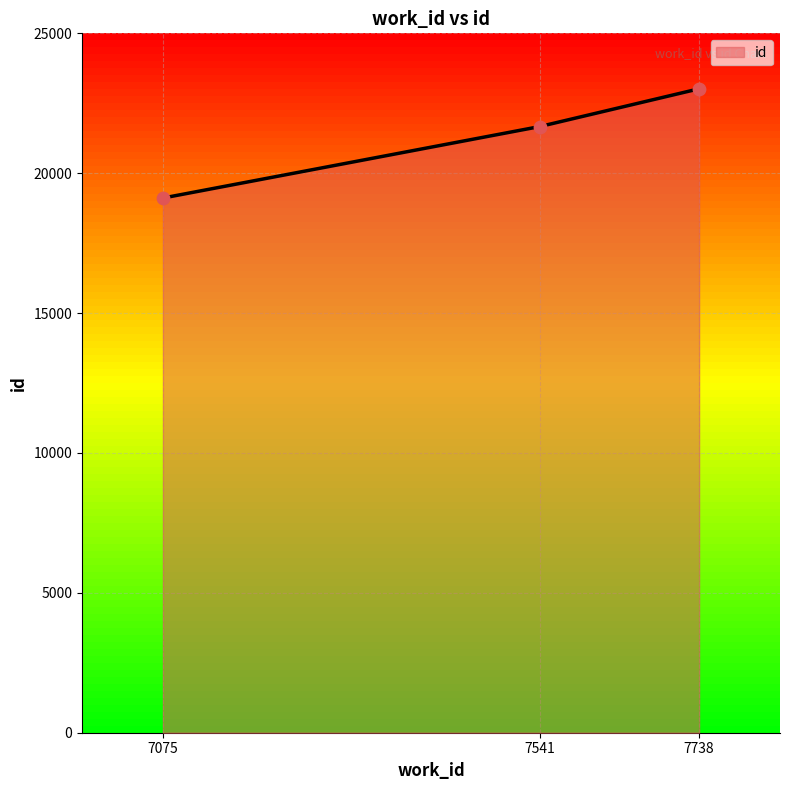

What is the change in value from 7075 to 7738?

+3905